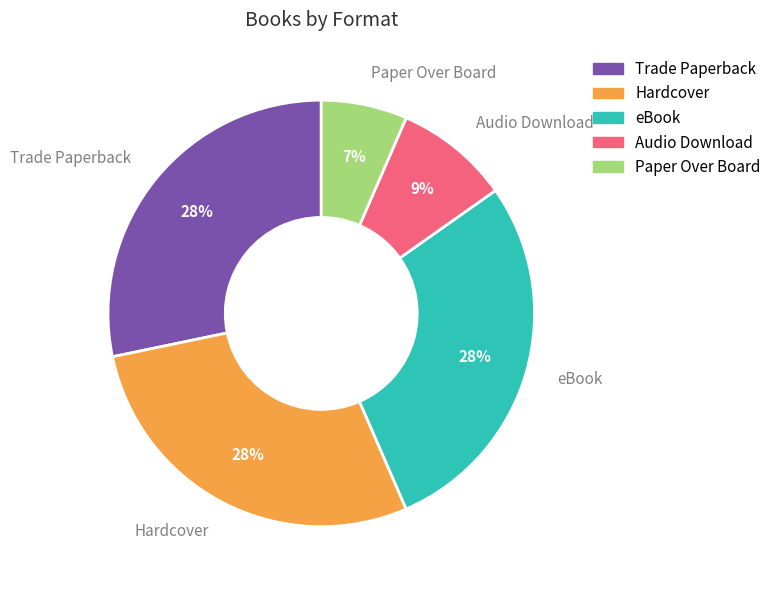

Between Paper Over Board and Audio Download, which is larger?

Audio Download